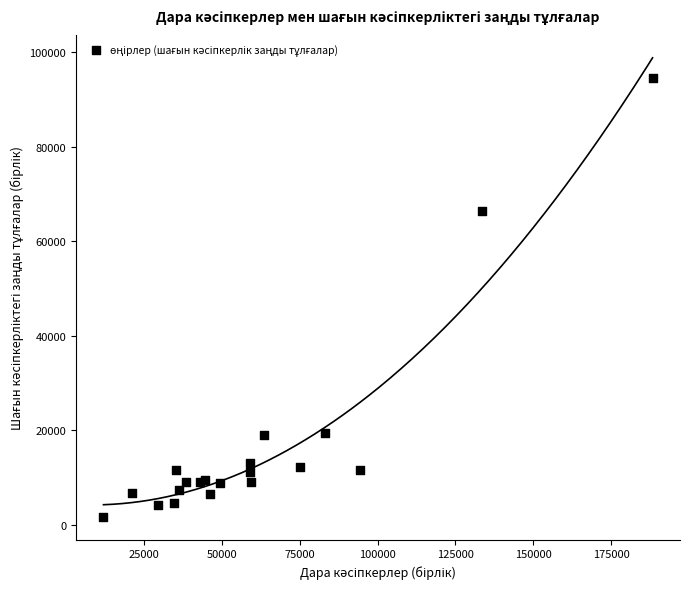

What Y value in the scatter plot is closest to 48107?

66389